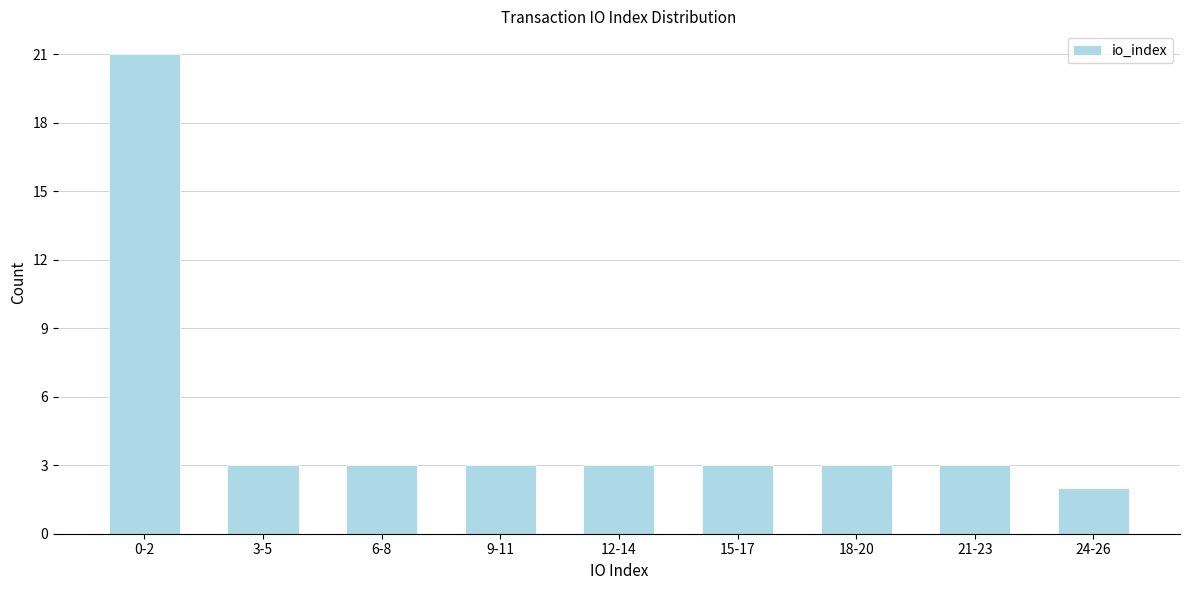

Reading left to right, list all the values displayed in this chart.

21	3	3	3	3	3	3	3	2